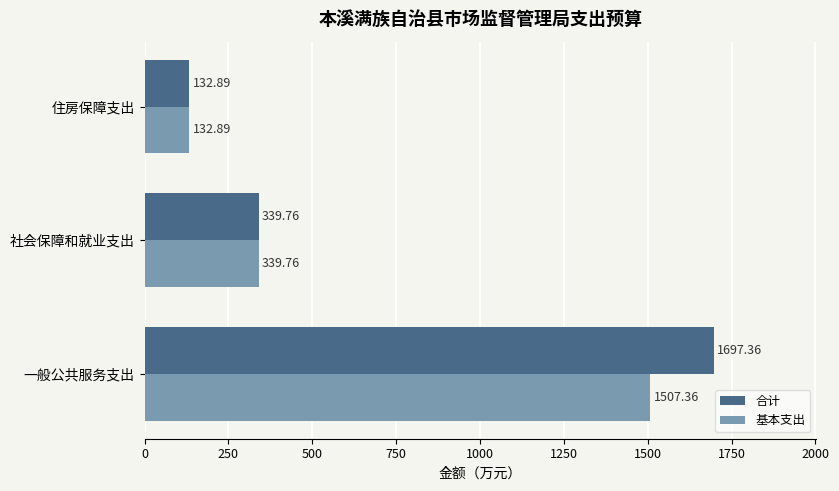

Rank the categories by 基本支出 value from lowest to highest.

住房保障支出, 社会保障和就业支出, 一般公共服务支出